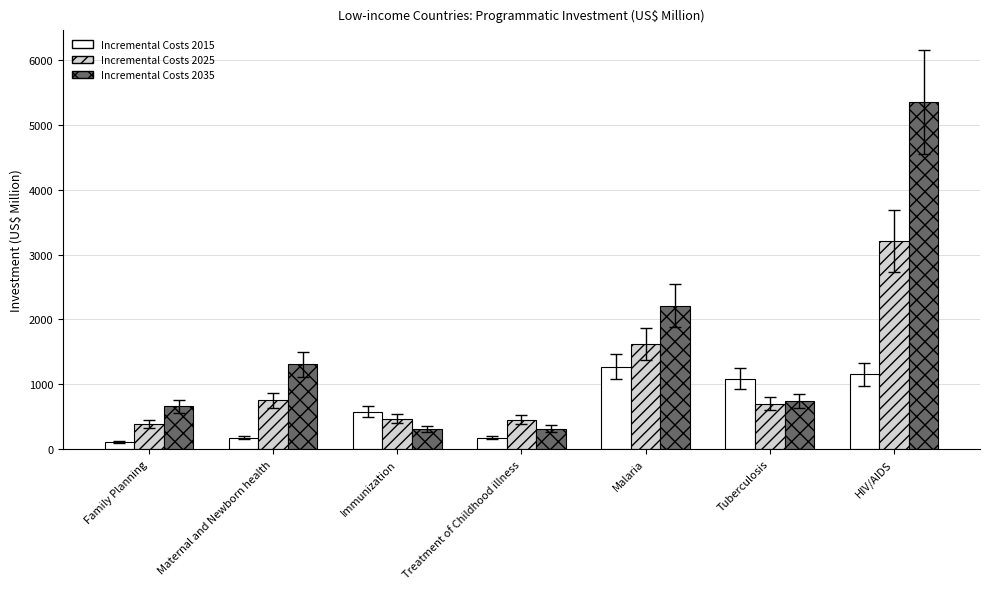

How many bars are there in each group?

3